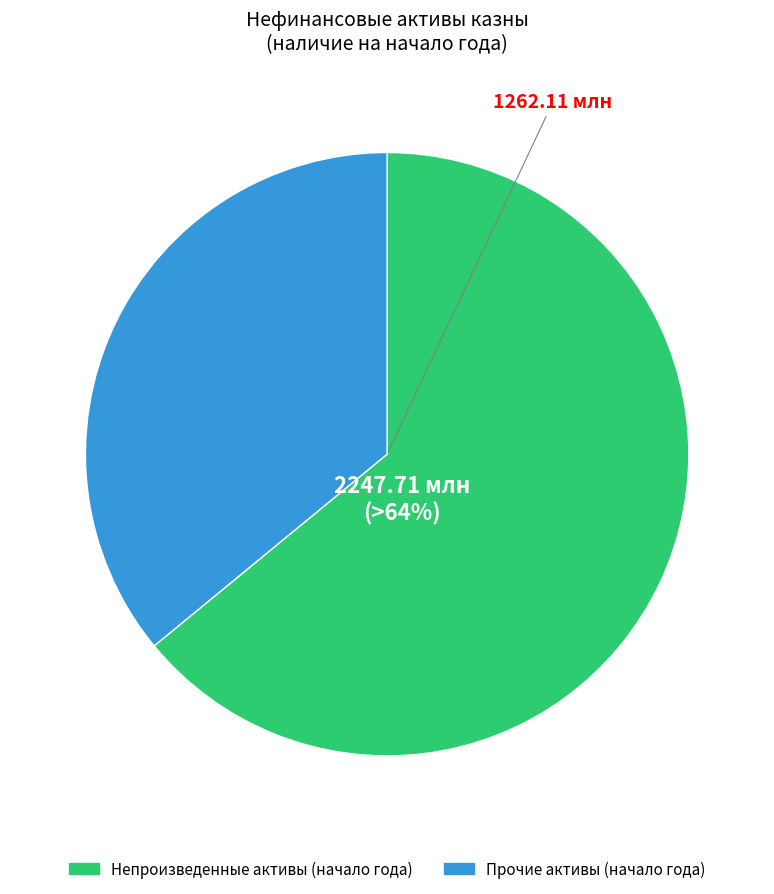

Count the number of slices in the pie.

2